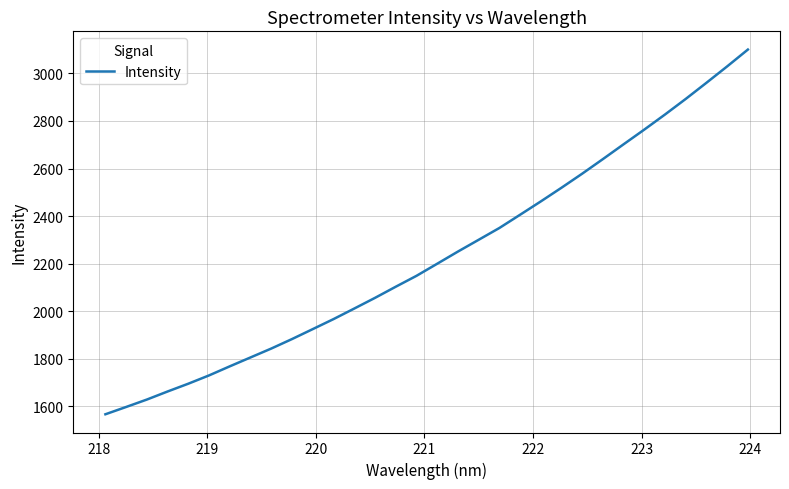

What is the minimum value shown in the chart?

1566.1